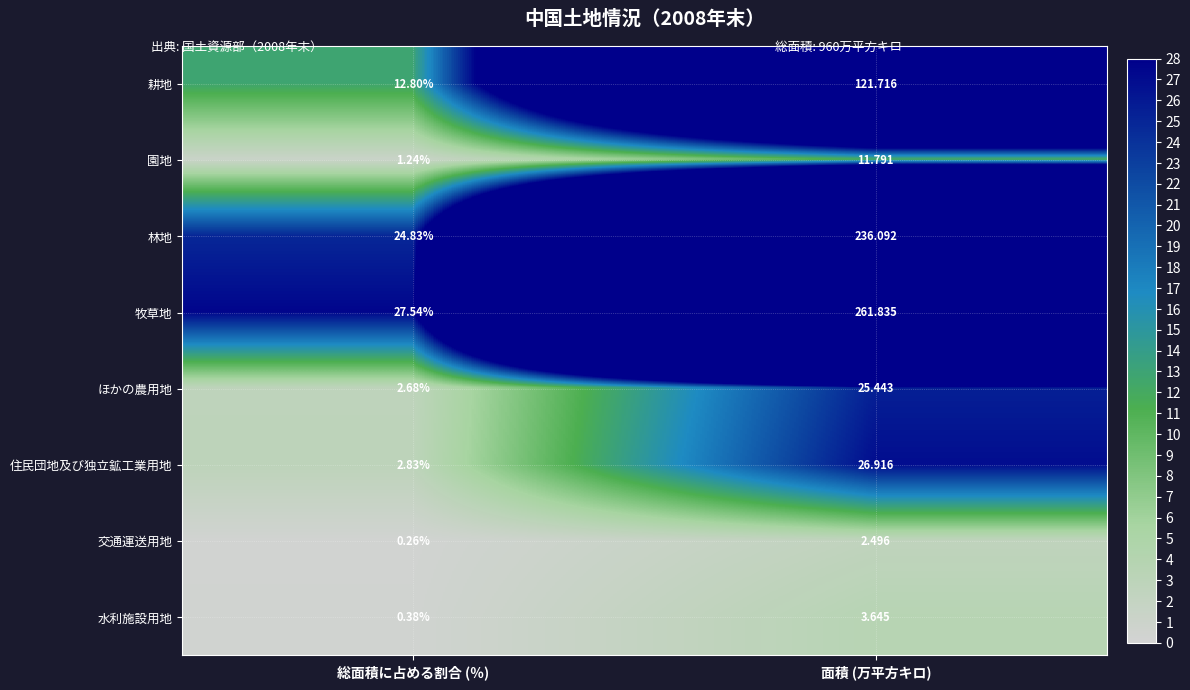

At which category does the chart reach its minimum across all series?

総面積に占める割合 (％)